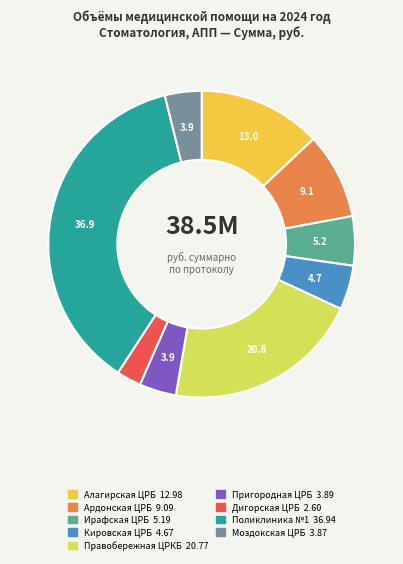

Is it true that Ирафская ЦРБ is 1% of the pie?

False